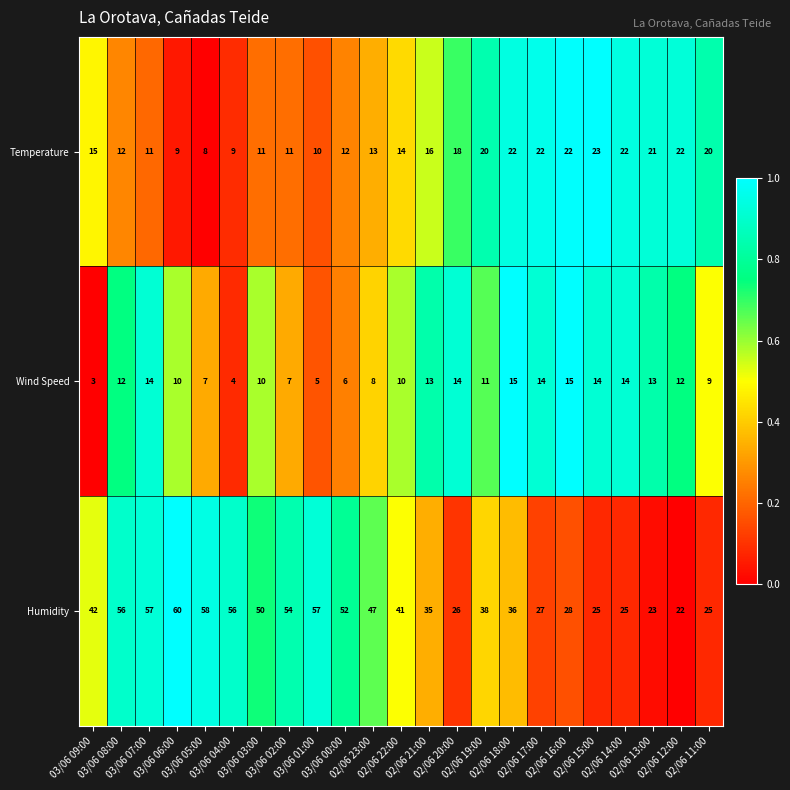

At how many categories does at least one series exceed 19?

23